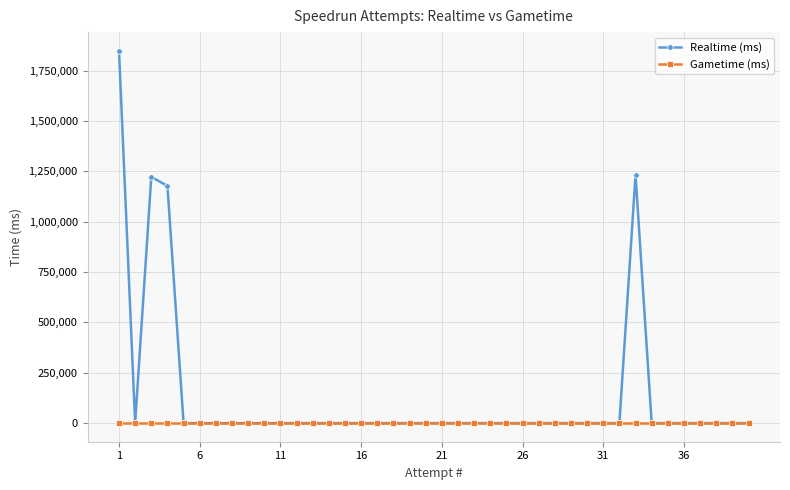

What are all the series names shown in the legend?

Realtime (ms), Gametime (ms)